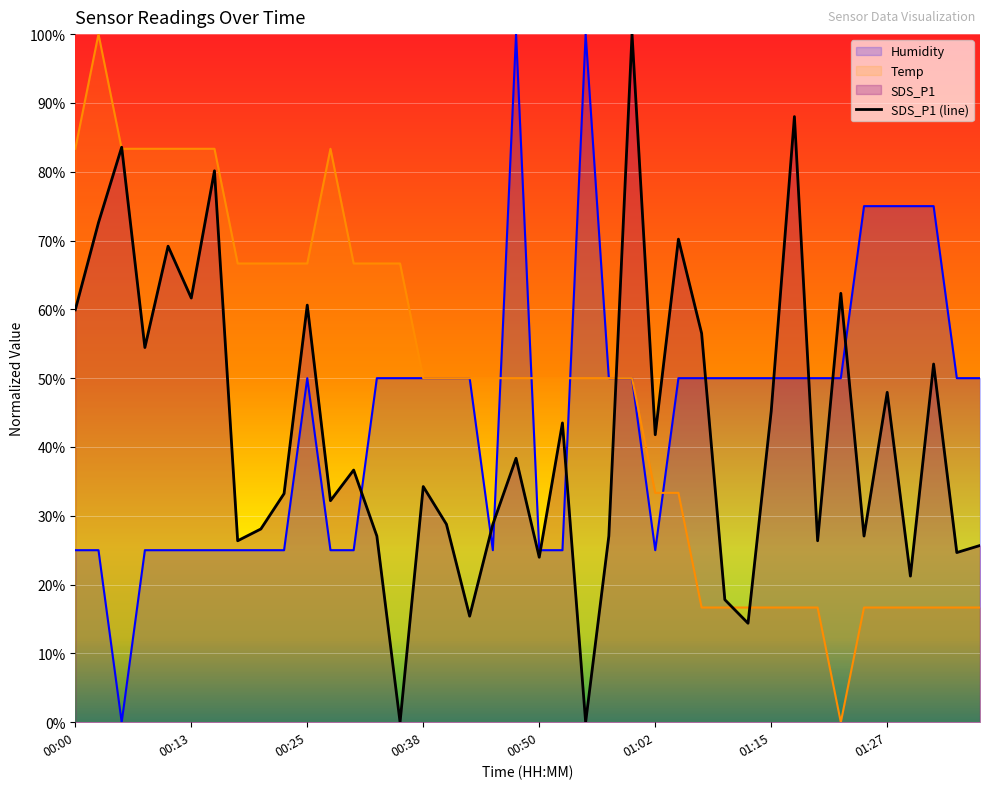

What is the greatest value displayed?

100.0